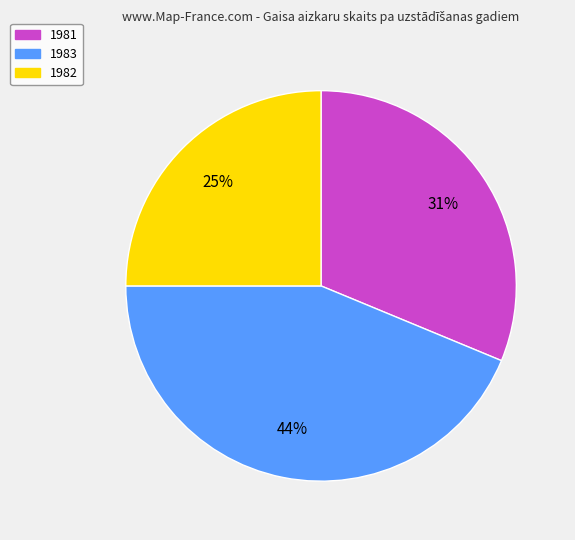

Does 1983 account for over 50% of the chart?

No